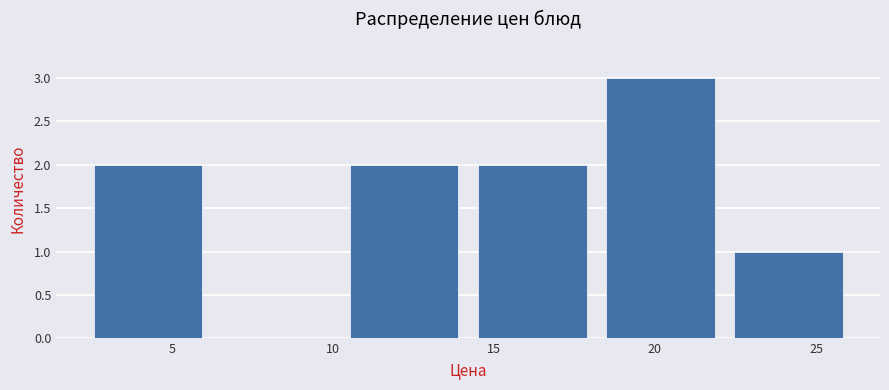

Reading left to right, list every bar in this chart as the range it spans on the x-axis followed by its height. Neither the bar edges nor the heights are printed on the chart, so give them approximately, as read against the axes.

2.5 to 6.5: 2
6.5 to 10.0: 0
10.0 to 14.0: 2
14.0 to 18.0: 2
18.0 to 22.0: 3
22.0 to 26.0: 1